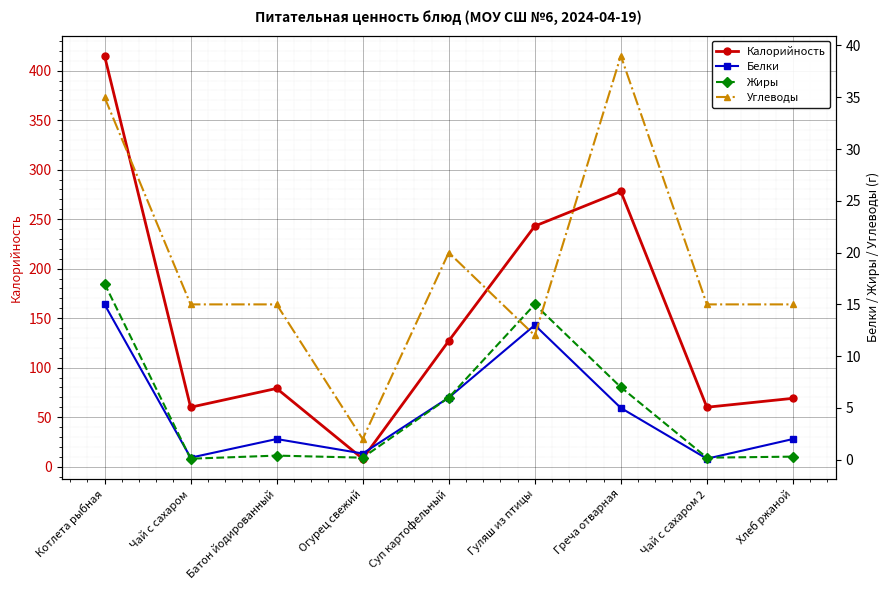

What is the average value of the Жиры series?

5.1